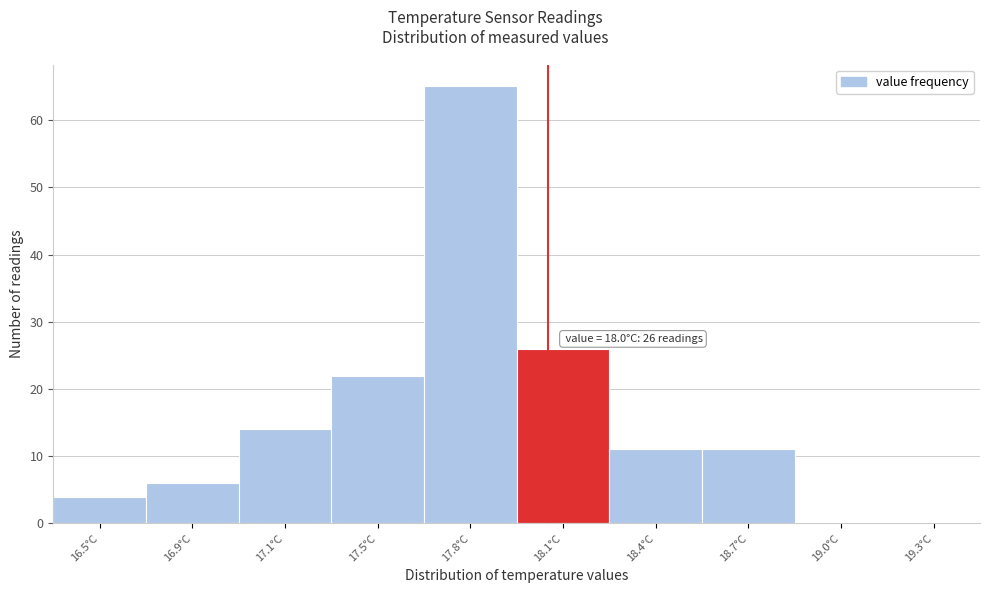

Reading left to right, list all the values displayed in this chart.

16.5°C=4	16.9°C=6	17.1°C=14	17.5°C=22	17.8°C=65	18.1°C=26	18.4°C=11	18.7°C=11	19.0°C=0	19.3°C=0